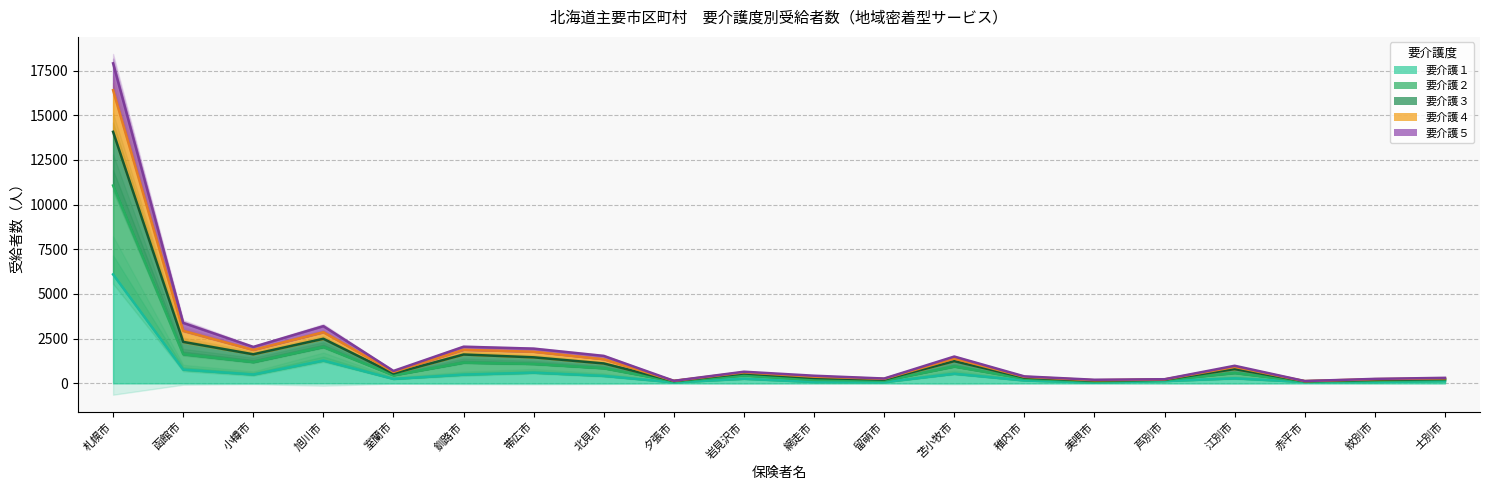

Rank the categories by 要介護４ value from lowest to highest.

赤平市, 夕張市, 美唄市, 芦別市, 紋別市, 留萌市, 士別市, 稚内市, 網走市, 岩見沢市, 室蘭市, 江別市, 北見市, 苫小牧市, 帯広市, 小樽市, 釧路市, 旭川市, 函館市, 札幌市